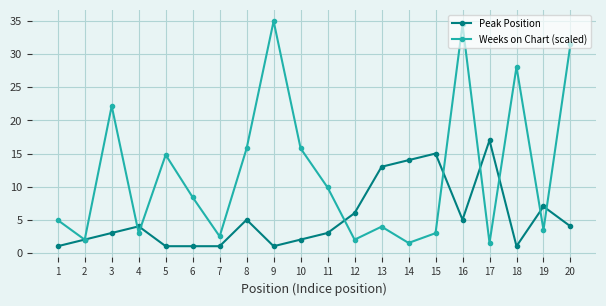

What is the difference between the highest and lowest values at 9?

34.0